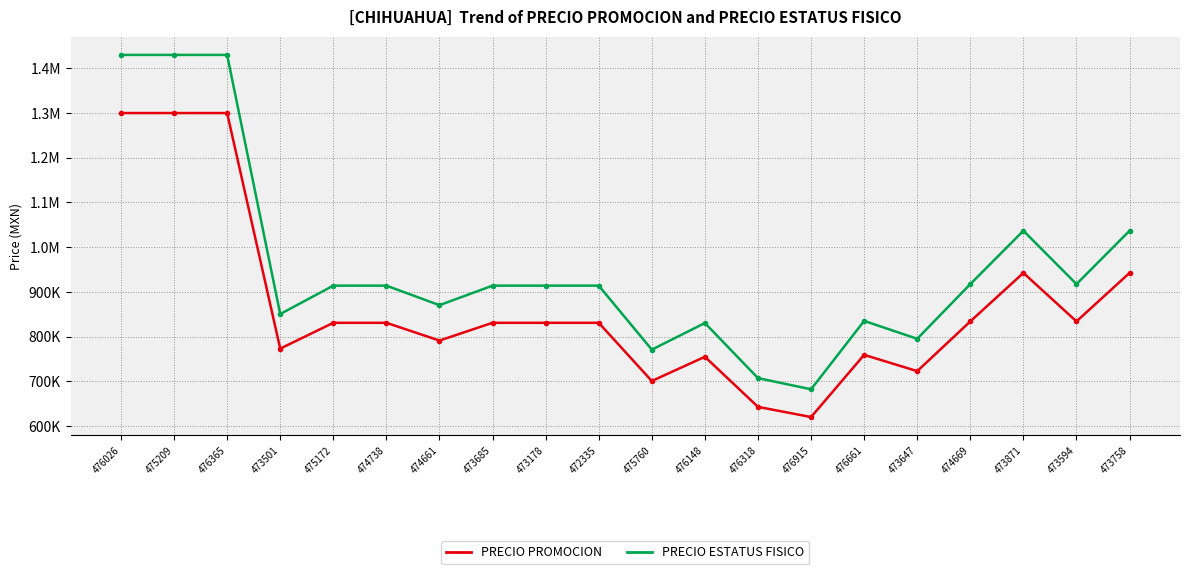

Is this an area chart (filled region under the line)?

No